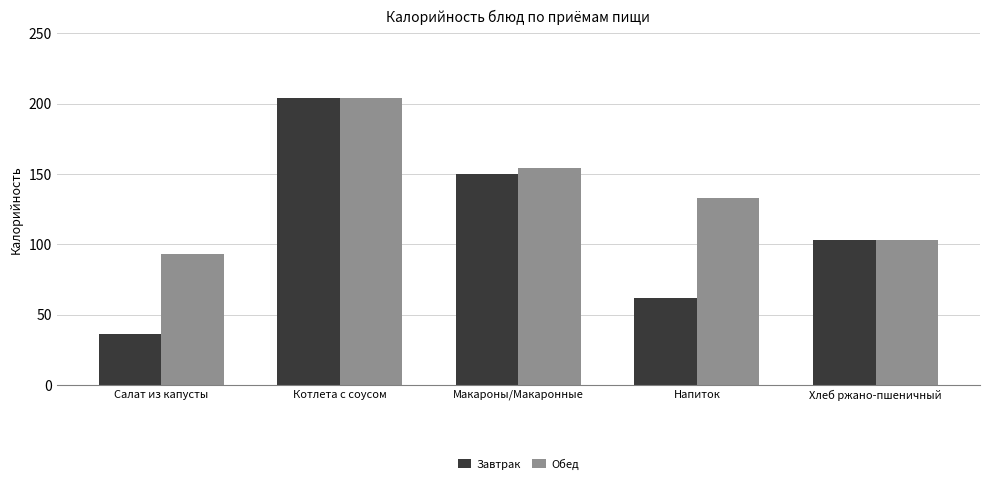

What is the label of the 3rd bar from the left?

Макароны/Макаронные